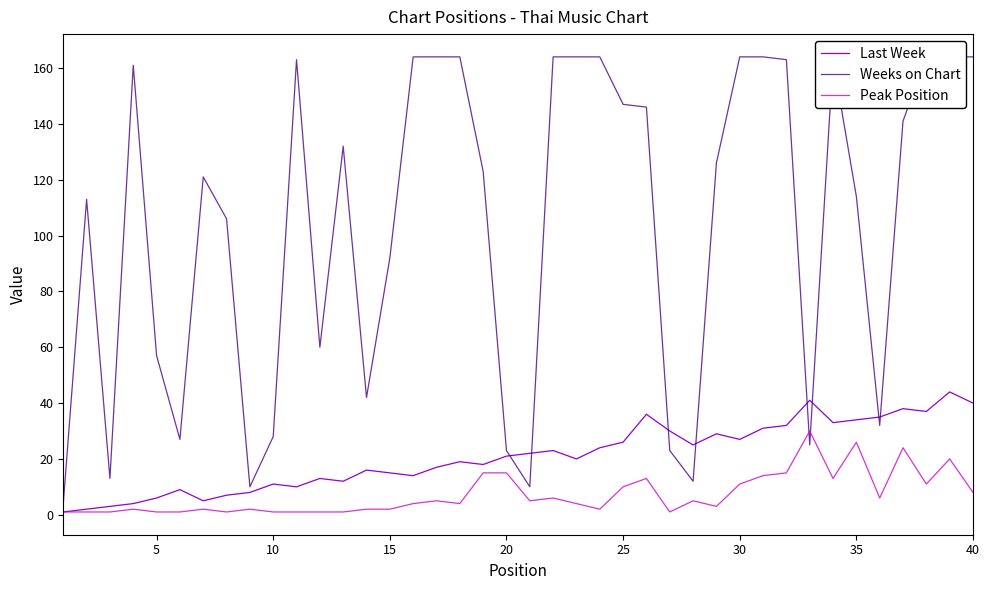

What is the average value of the Peak Position series?

7